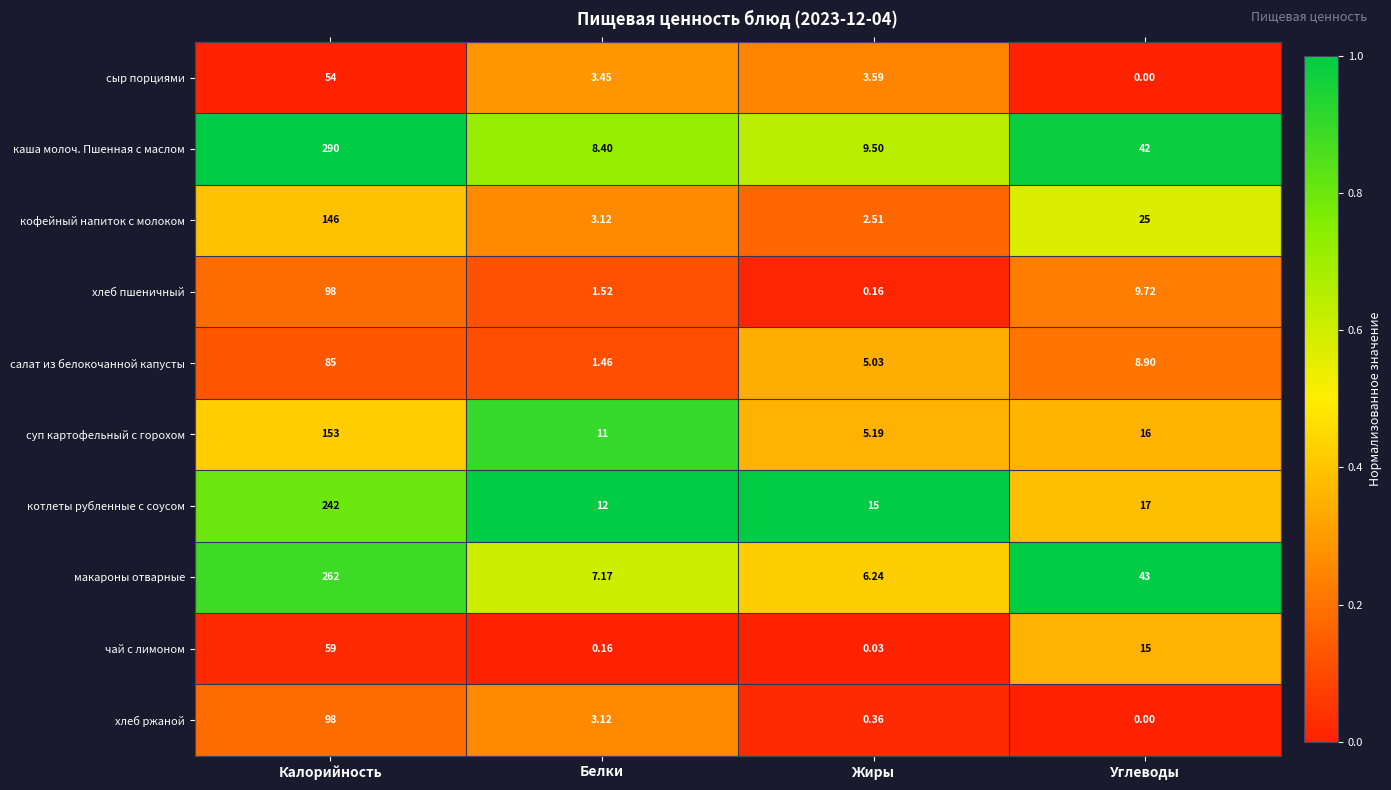

At which label does каша молоч. Пшенная с маслом reach its peak?

Калорийность